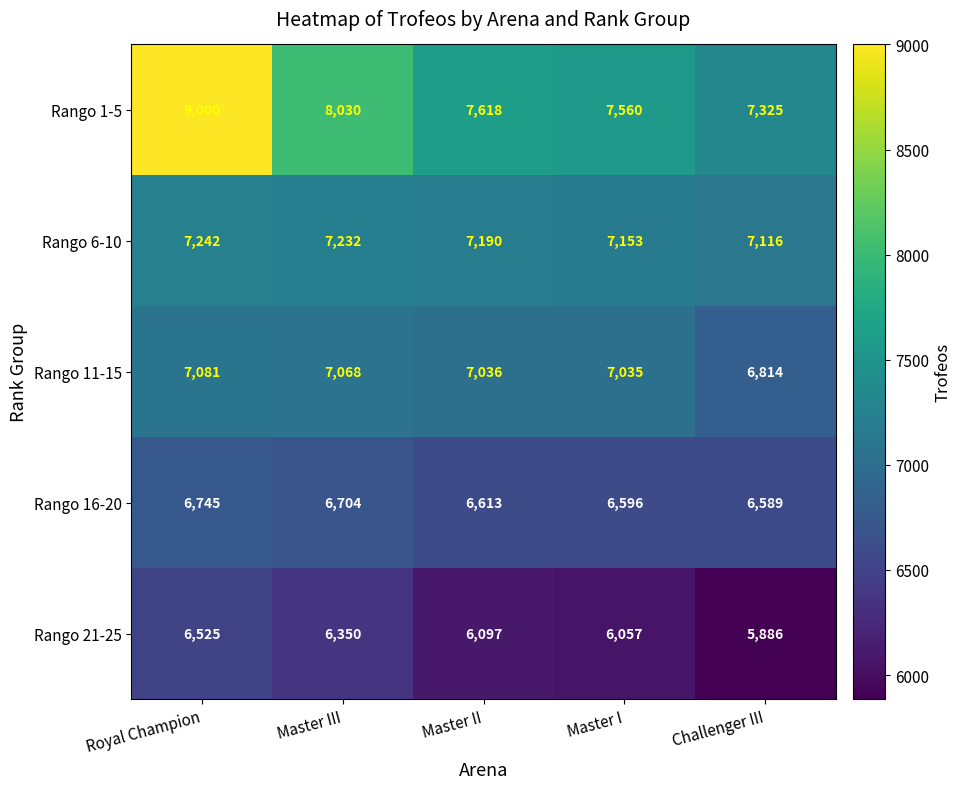

What is the total value across all series at Master I?

34401